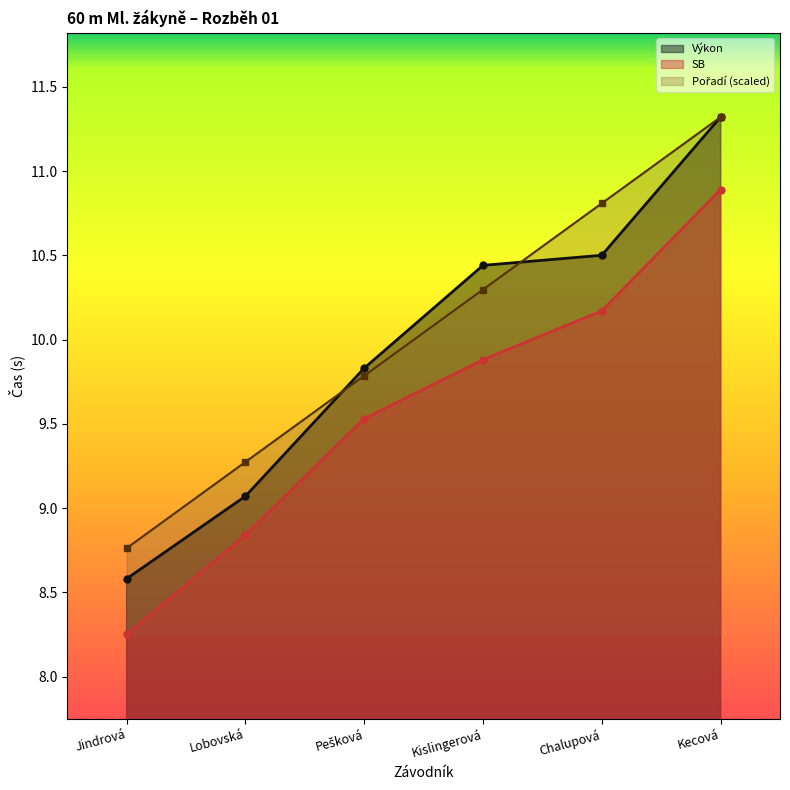

What is the sum of the Výkon values at Jindrová and Lobovská?

17.6